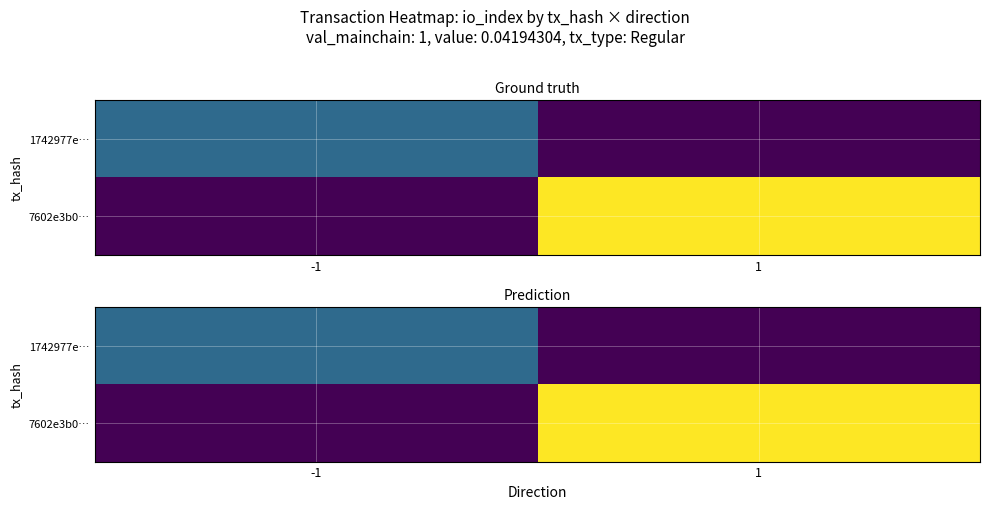

At how many categories does at least one series exceed 19?

1